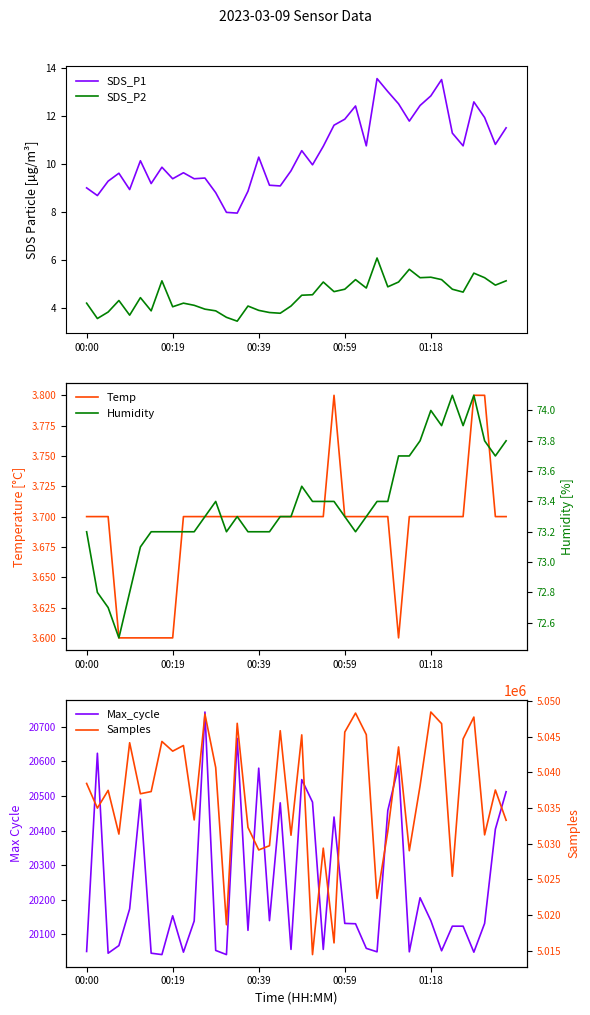

What are all the series names shown in the legend?

SDS_P1, SDS_P2, Temp, Max_cycle, Humidity, Samples